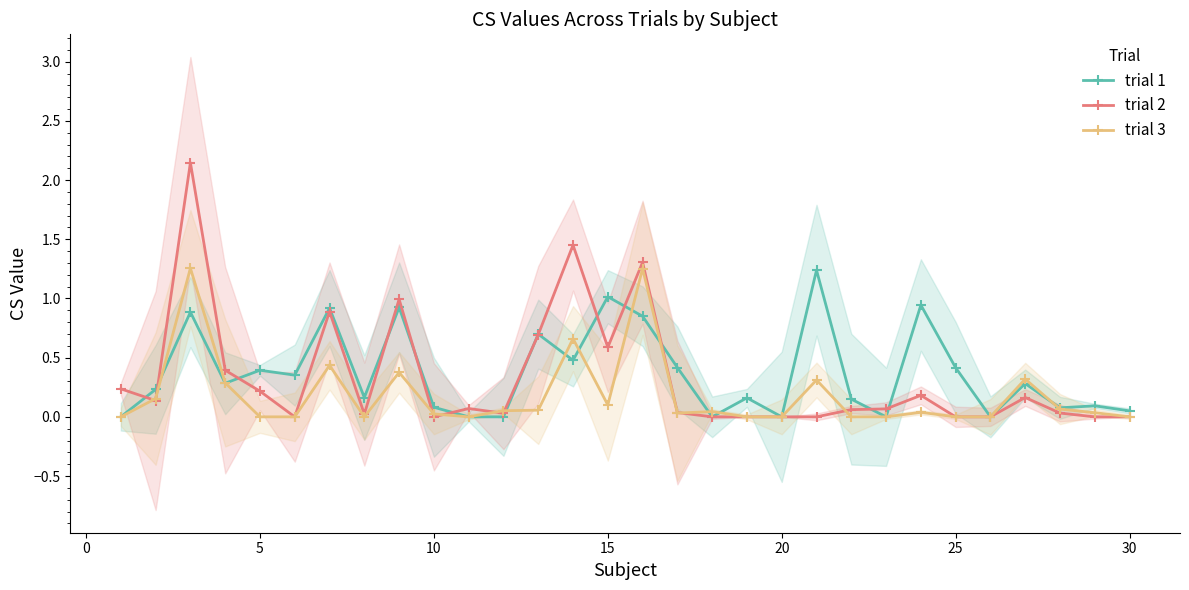

At 10, list the series in order from largest to smallest.

trial 2, trial 3, trial 1